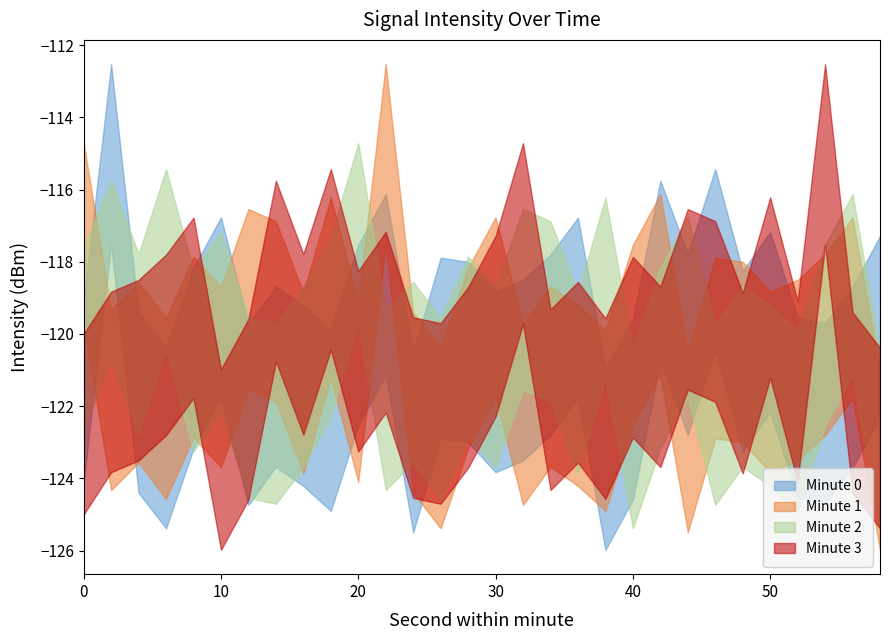

What is the total value across all series at 36?

-483.4